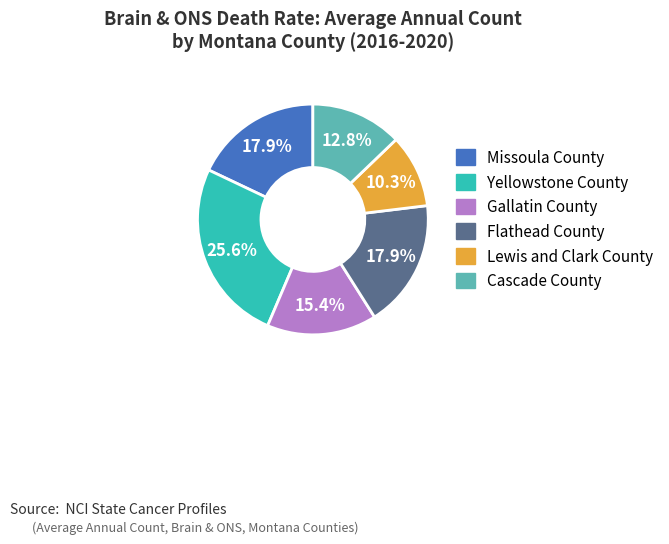

Combined, do Flathead County and Gallatin County account for over 50%?

No